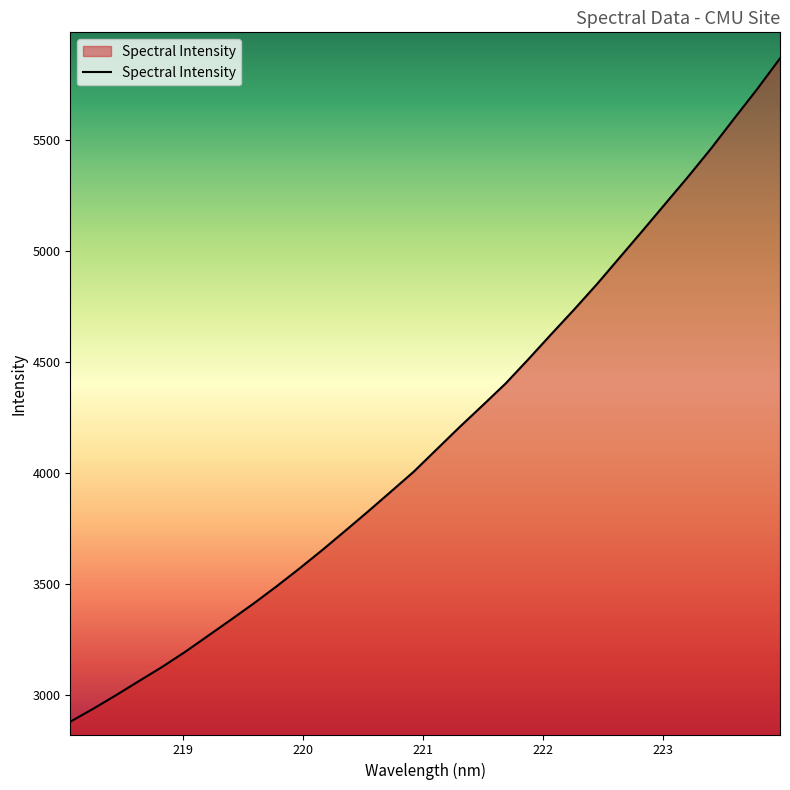

What is the smallest value displayed?

2881.0